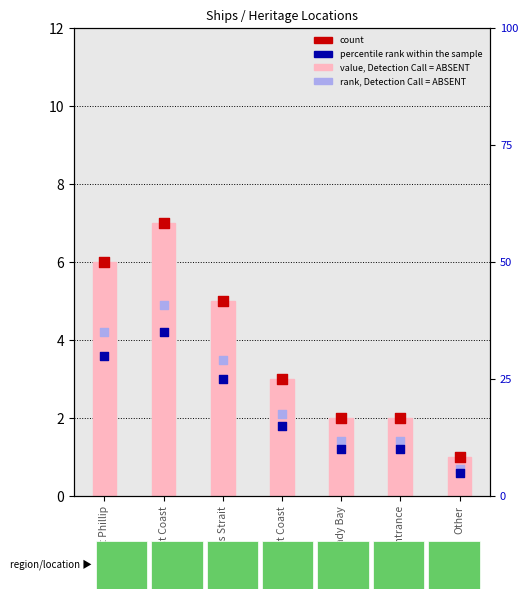

Which series reaches the minimum Y coordinate?

percentile rank within the sample